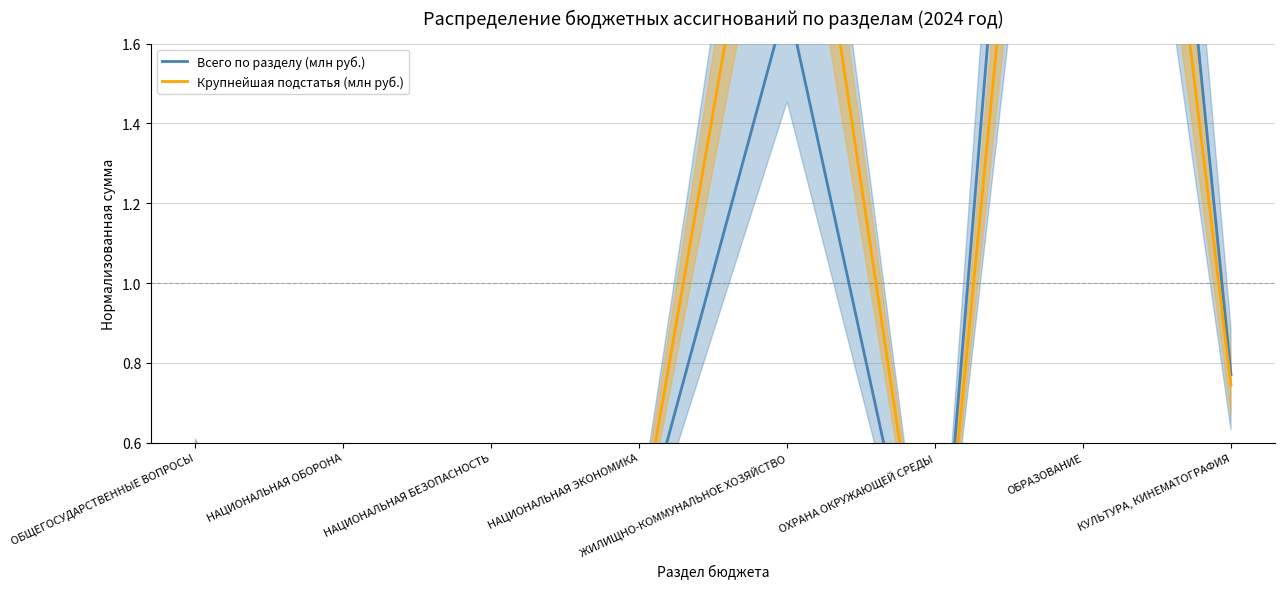

Reading left to right, what are all the values shown in this chart?

Всего по разделу (млн руб.): 0.5	0.0	0.1	0.3	1.7	0.0	4.5	0.8
Крупнейшая подстатья (млн руб.): 0.4	0.0	0.2	0.4	2.5	0.0	3.8	0.7